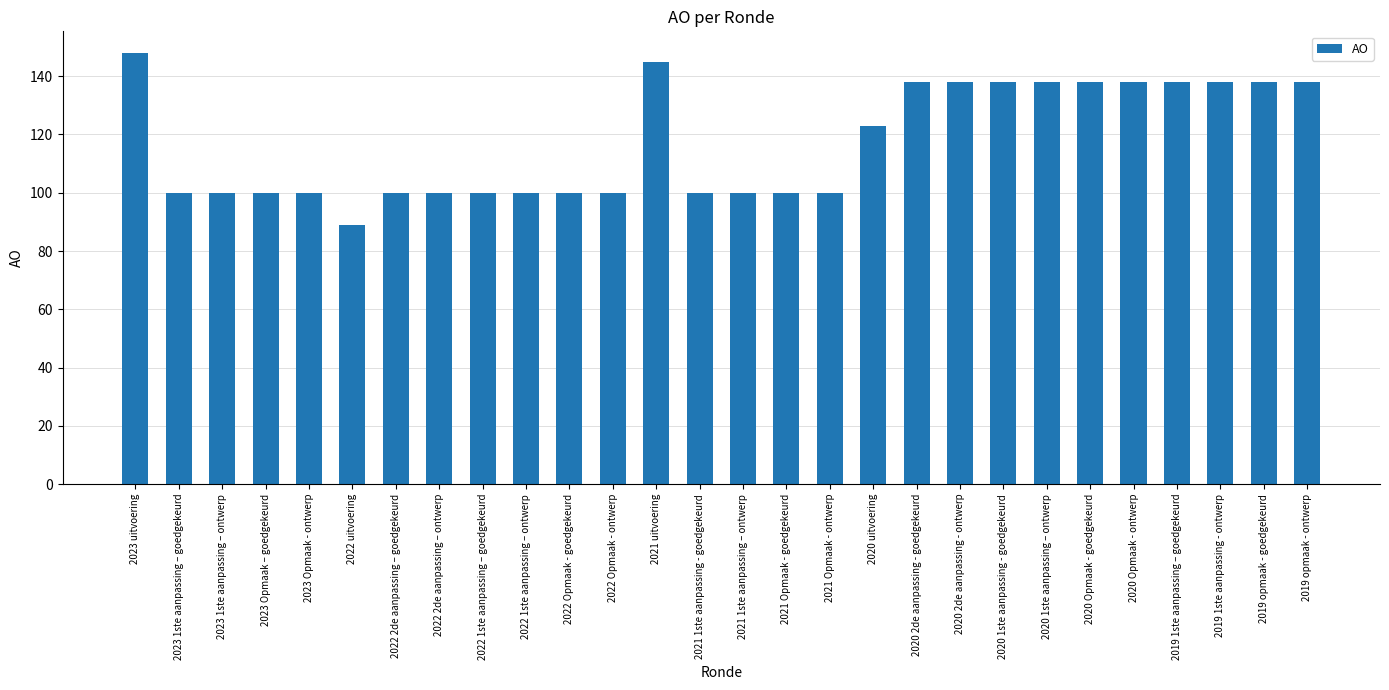

How many values are between 100 and 138?

25